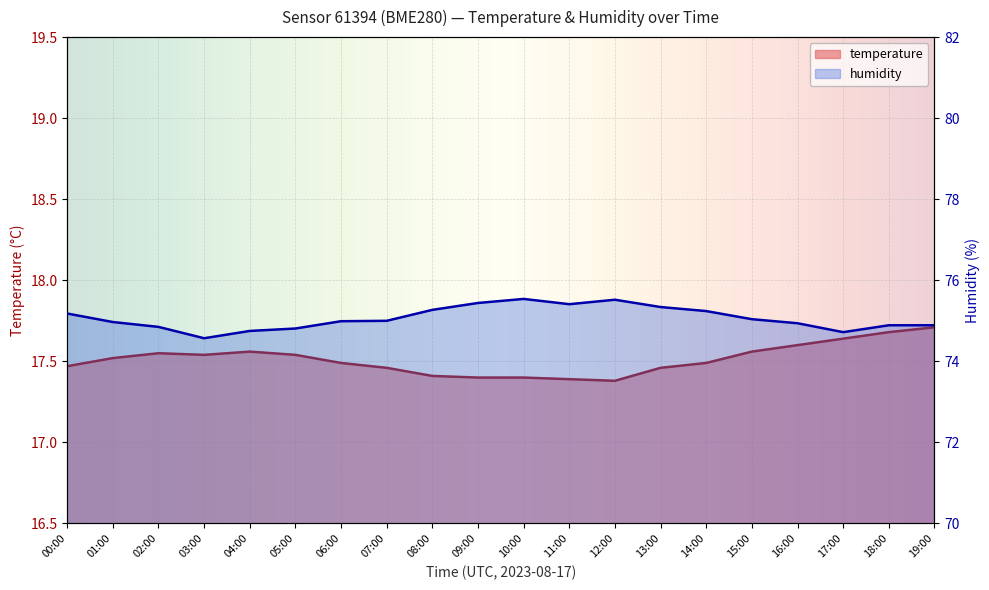

Reading left to right, list all the values displayed in this chart.

temperature: 00:00=17.5	01:00=17.5	02:00=17.6	03:00=17.5	04:00=17.6	05:00=17.5	06:00=17.5	07:00=17.5	08:00=17.4	09:00=17.4	10:00=17.4	11:00=17.4	12:00=17.4	13:00=17.5	14:00=17.5	15:00=17.6	16:00=17.6	17:00=17.6	18:00=17.7	19:00=17.7
humidity: 00:00=75.2	01:00=75.0	02:00=74.8	03:00=74.6	04:00=74.8	05:00=74.8	06:00=75.0	07:00=75.0	08:00=75.3	09:00=75.4	10:00=75.5	11:00=75.4	12:00=75.5	13:00=75.3	14:00=75.2	15:00=75.0	16:00=74.9	17:00=74.7	18:00=74.9	19:00=74.9